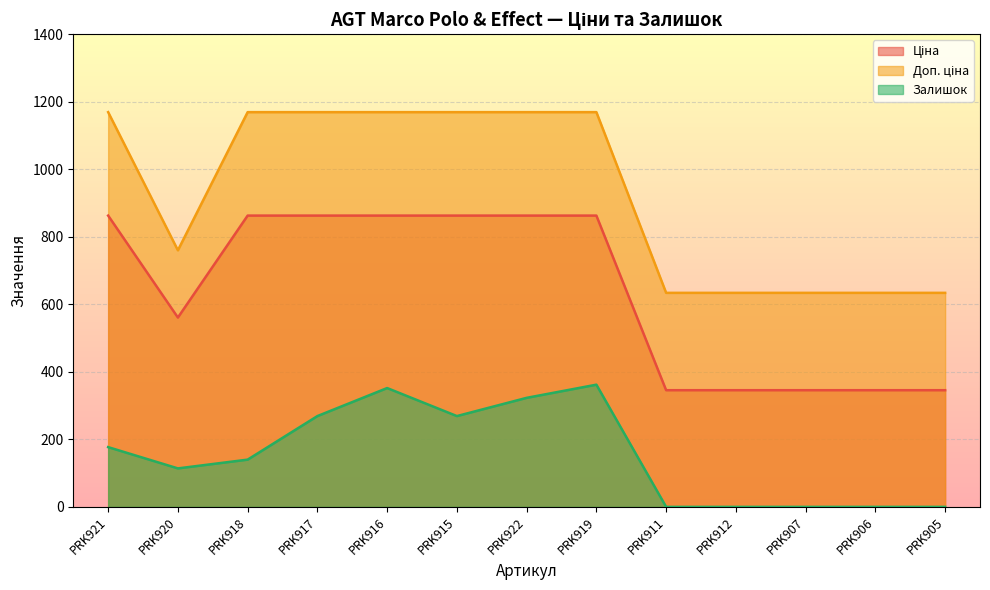

What are all the series names shown in the legend?

Ціна, Доп. ціна, Залишок